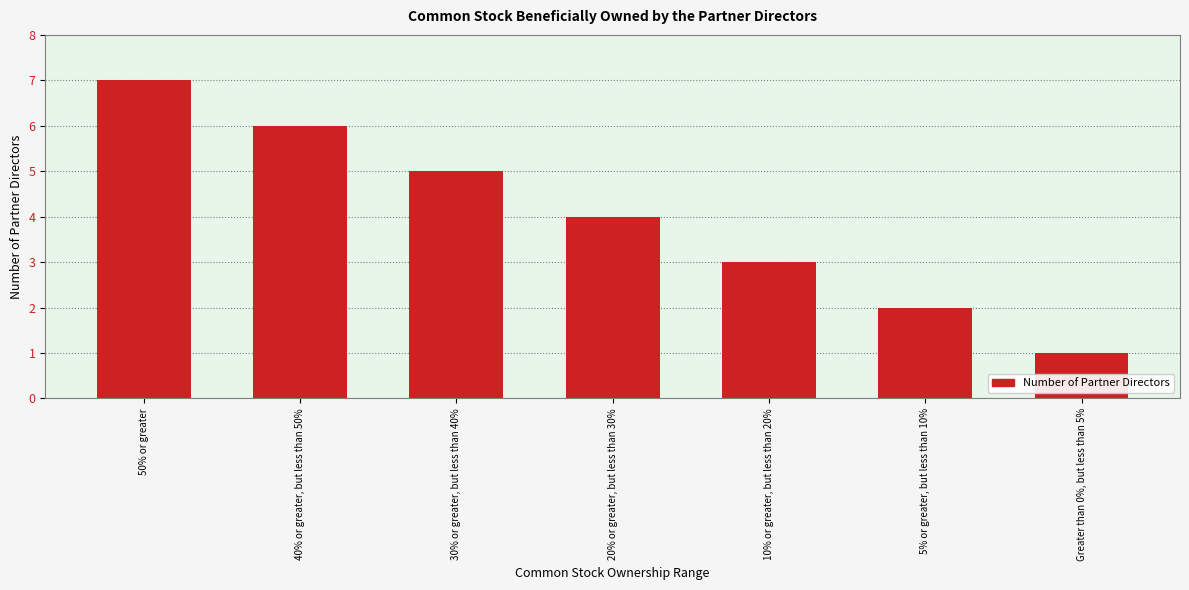

What is the change in value from 50% or greater to 30% or greater, but less than 40%?

-2